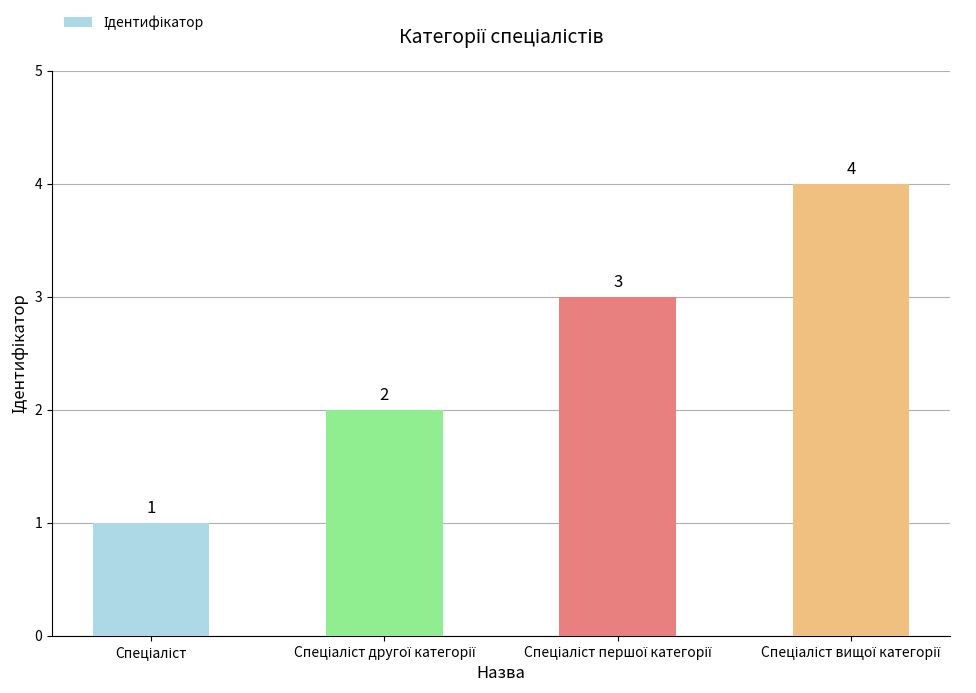

What is the smallest value displayed?

1